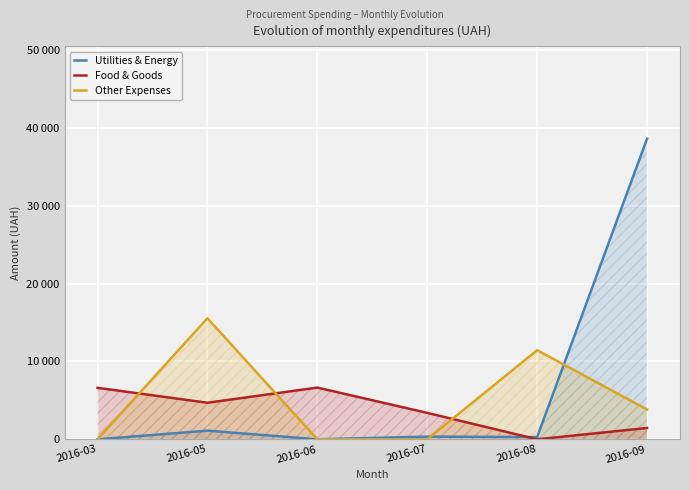

Rank the series by their average value, from lowest to highest.

Food & Goods, Other Expenses, Utilities & Energy